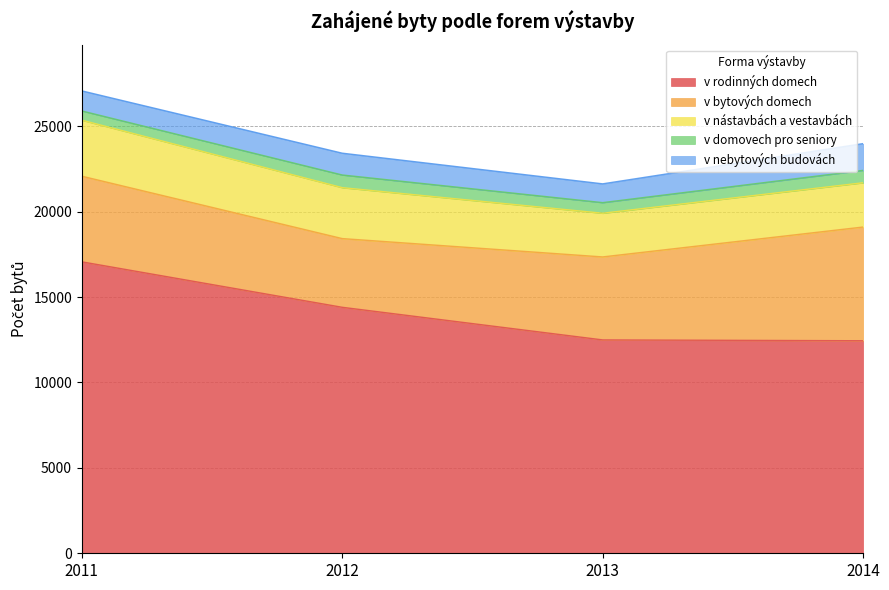

True or false: v domovech pro seniory has more than 0 points higher than both neighbors.

True